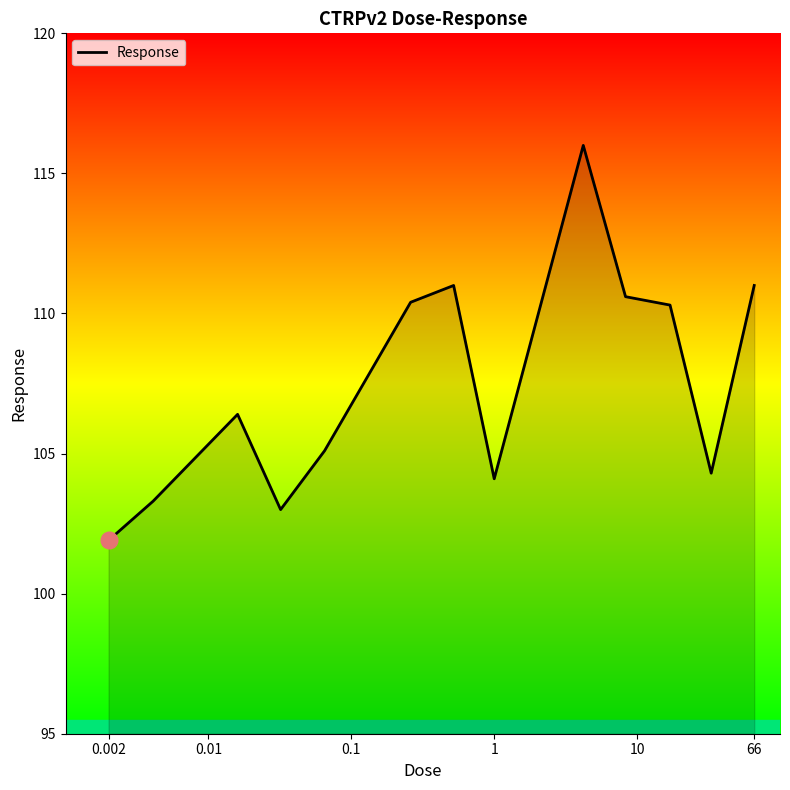

What is the difference between the maximum and minimum values?

14.1